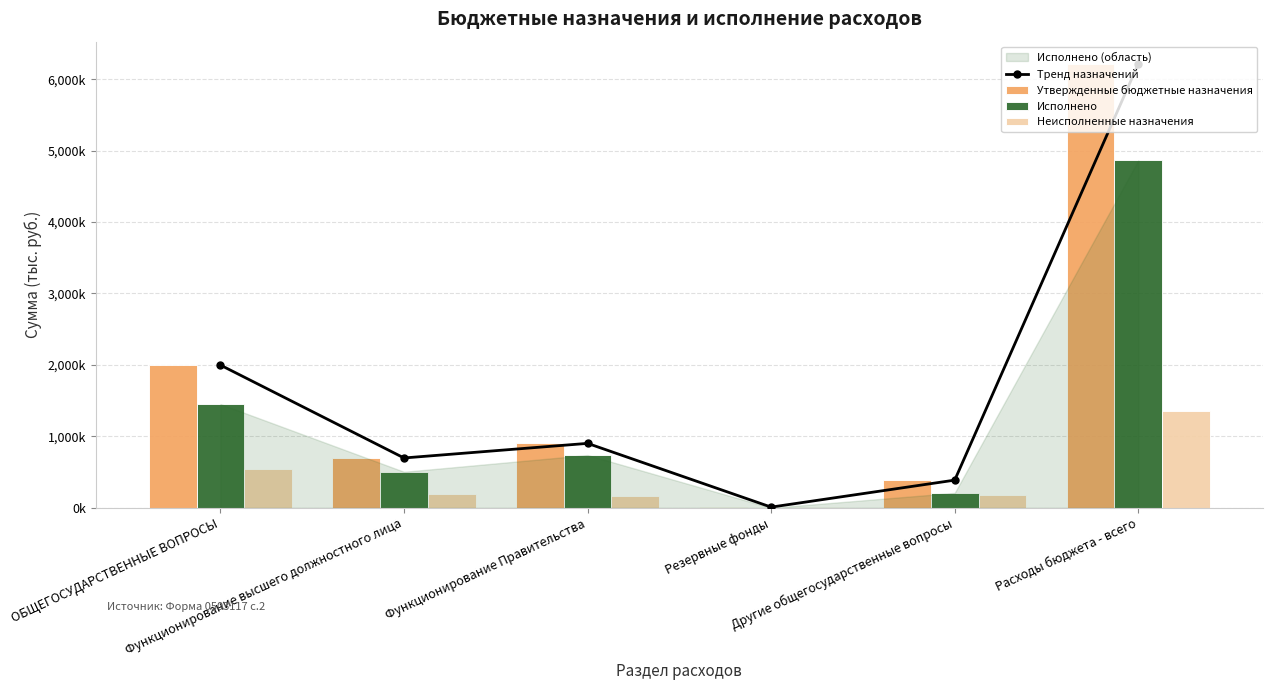

Reading left to right, extract all data points from this chart.

Тренд назначений: 1998044.0	697960.0	902284.0	10000.0	387800.0	6214024.0
Утвержденные бюджетные назначения: 1998044.0	697960.0	902284.0	10000.0	387800.0	6214024.0
Исполнено: 1452429.9	504374.3	738766.5	0.0	209289.1	4863109.5
Неисполненные назначения: 545614.1	193585.7	163517.5	10000.0	178510.9	1350914.5